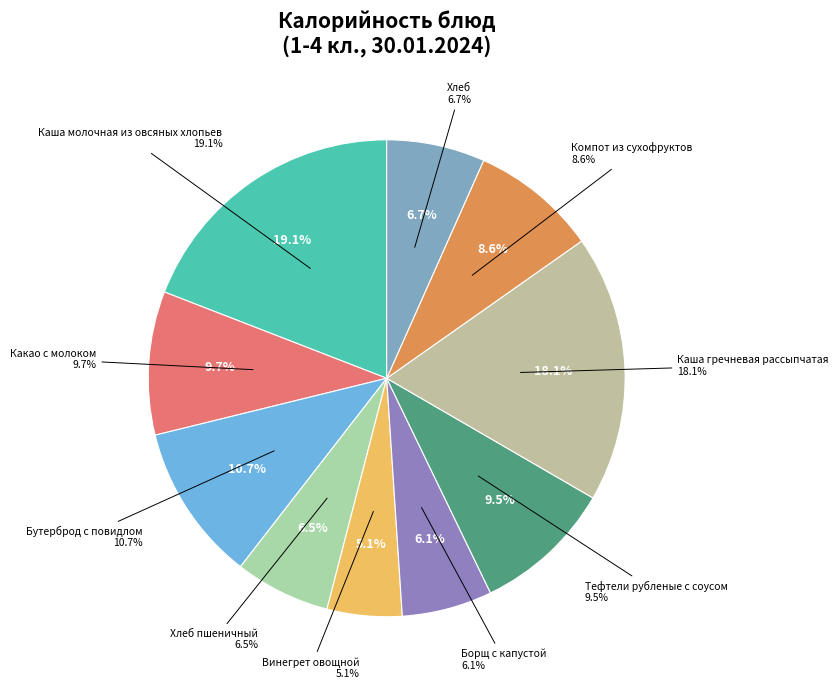

Rank the categories by value from highest to lowest.

Каша молочная из овсяных хлопьев, Каша гречневая рассыпчатая, Бутерброд с повидлом, Какао с молоком, Тефтели рубленые с соусом, Компот из сухофруктов, Хлеб, Хлеб пшеничный, Борщ с капустой, Винегрет овощной